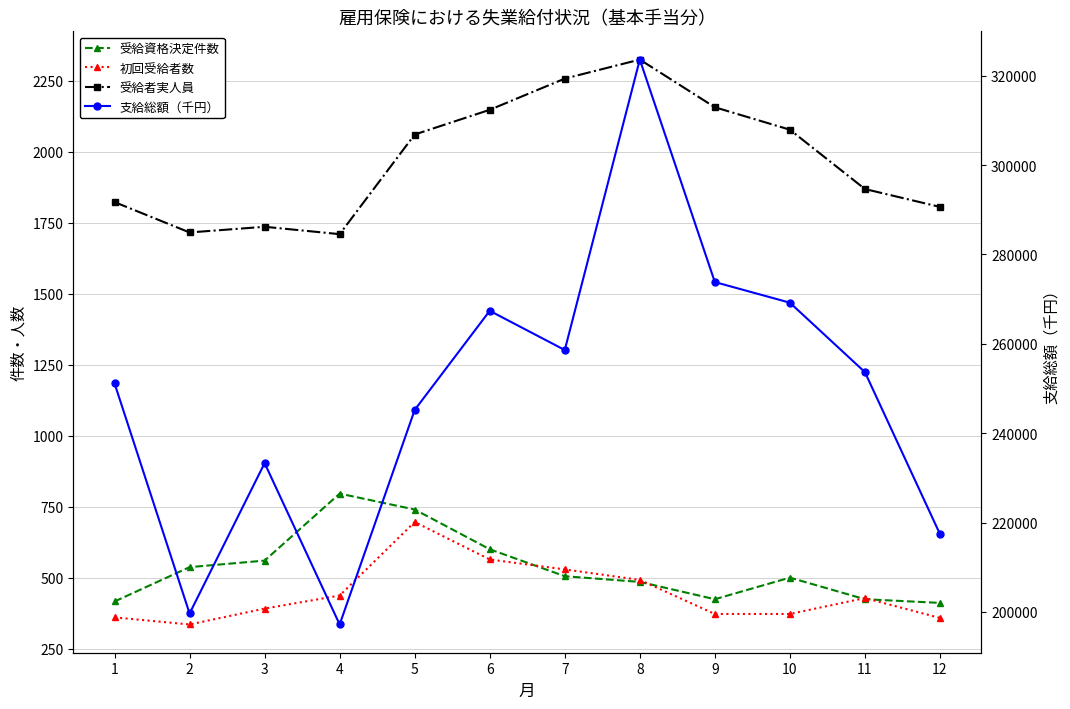

Read the 受給者実人員 value at 5.

2061